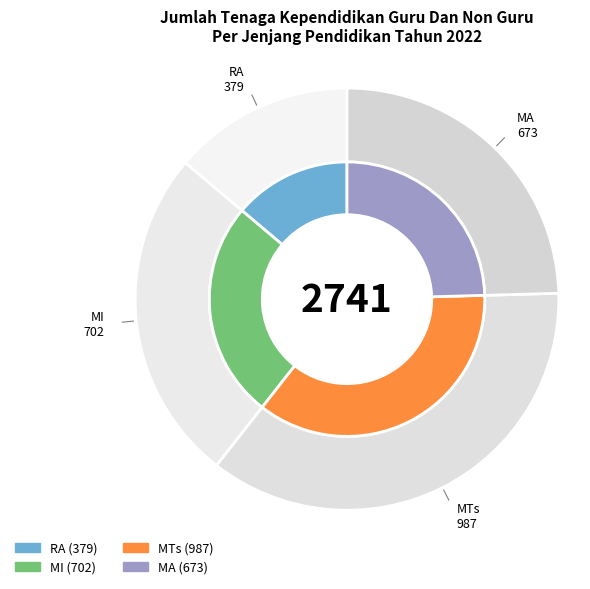

Which has a higher value, RA or MI?

MI